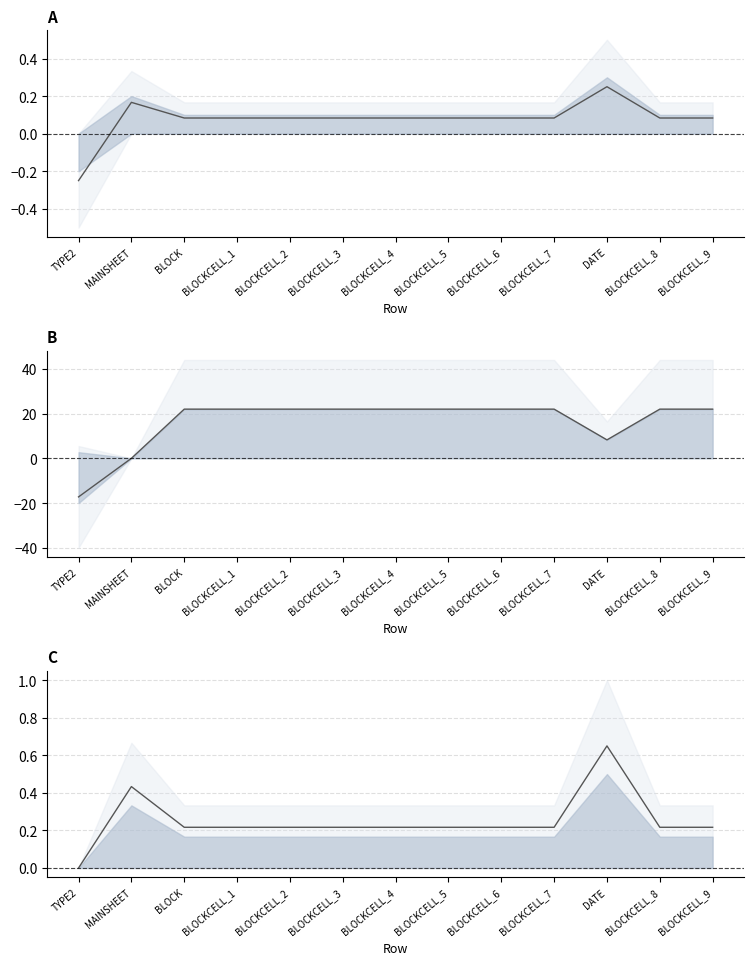

Rank the categories by value from lowest to highest.

TYPE2, BLOCK, BLOCKCELL_1, BLOCKCELL_2, BLOCKCELL_3, BLOCKCELL_4, BLOCKCELL_5, BLOCKCELL_6, BLOCKCELL_7, BLOCKCELL_8, BLOCKCELL_9, MAINSHEET, DATE